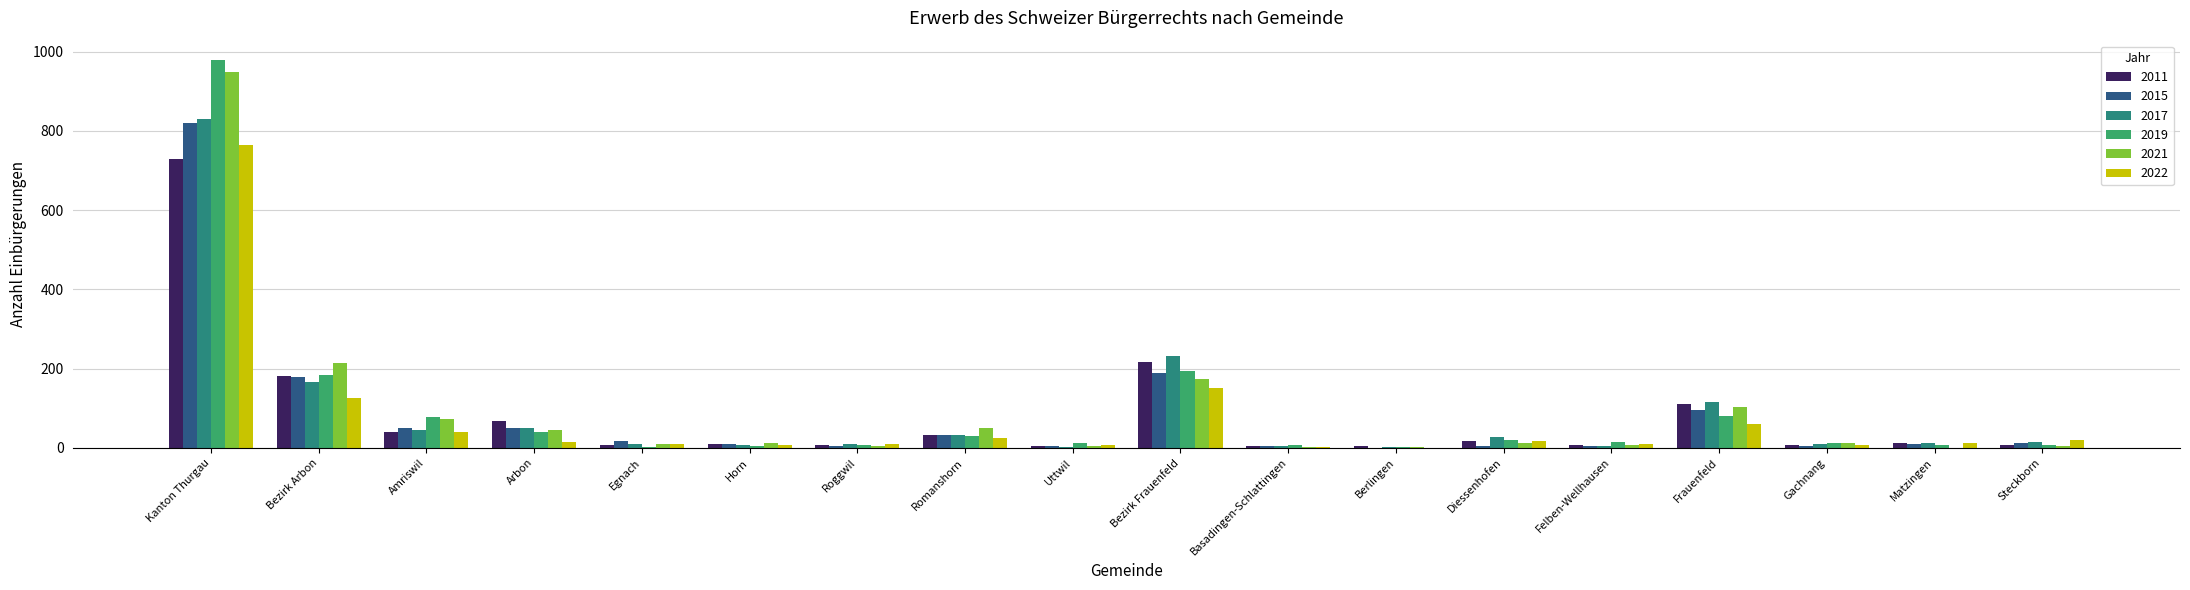

What is the sum of all 2019 values?

1681